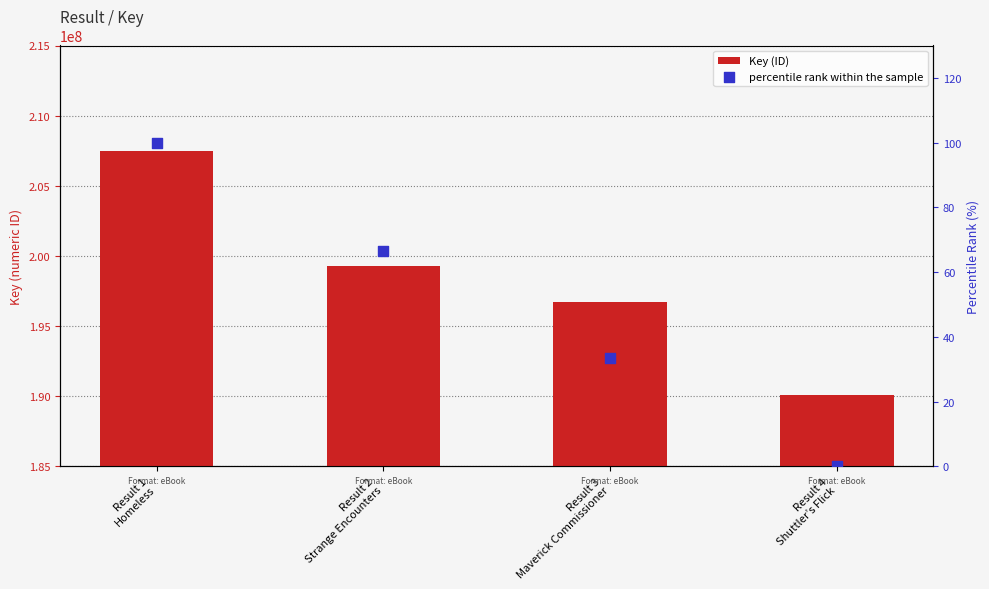

What are all the series names shown in the legend?

Key (ID), percentile rank within the sample